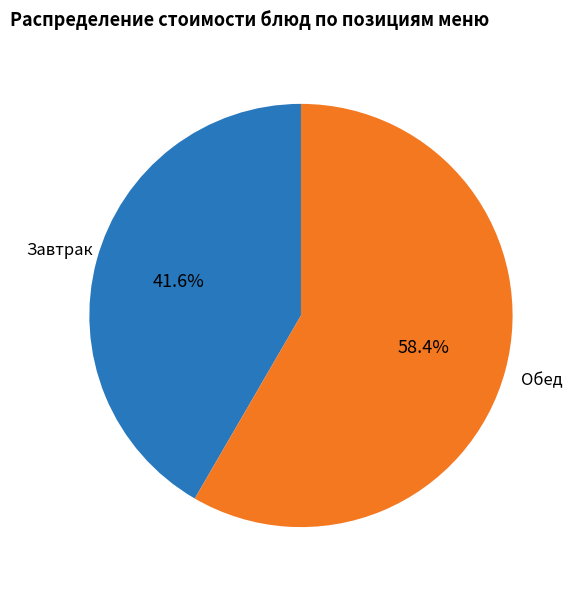

Is there a majority slice in this chart?

Yes